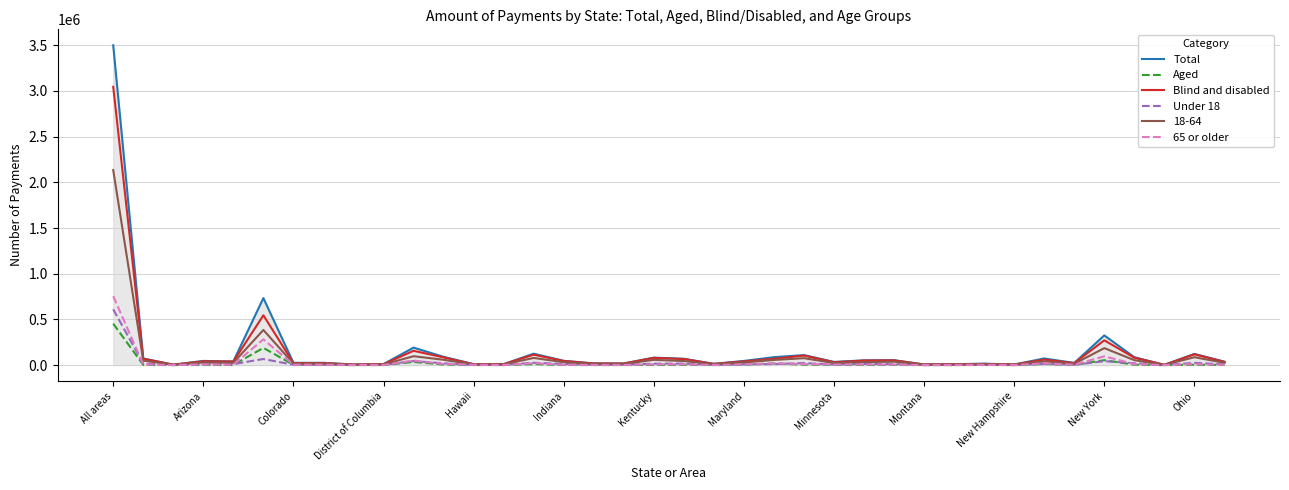

Which series has the widest spread of values?

Total